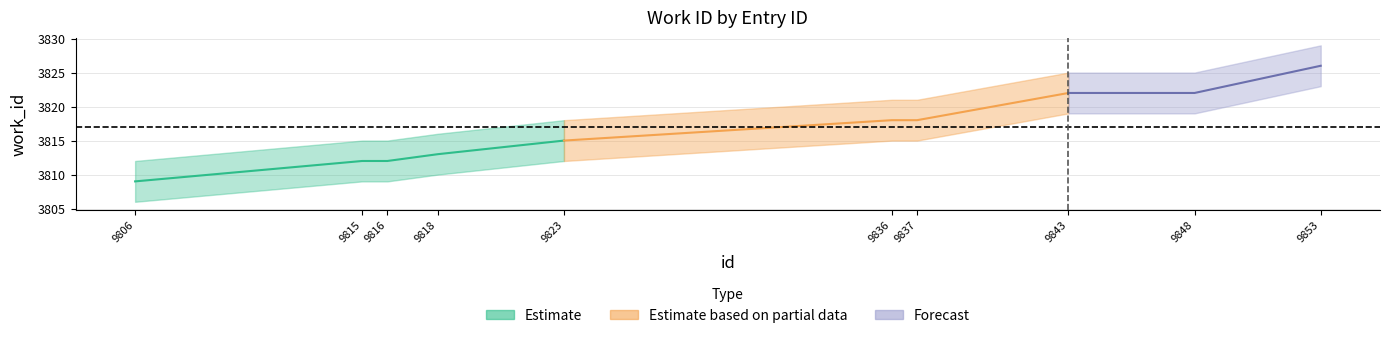

At which label does id first exceed 9836?

9837